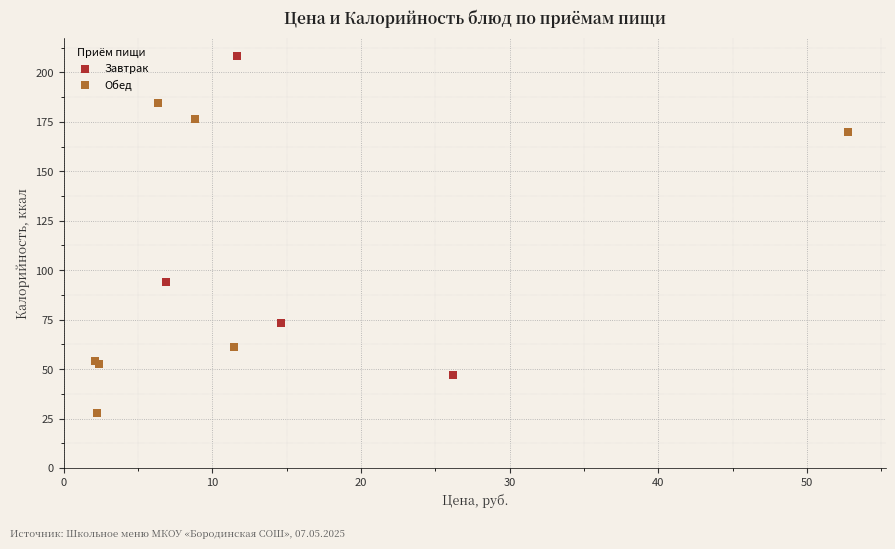

Which series contains the lowest Y value?

Обед